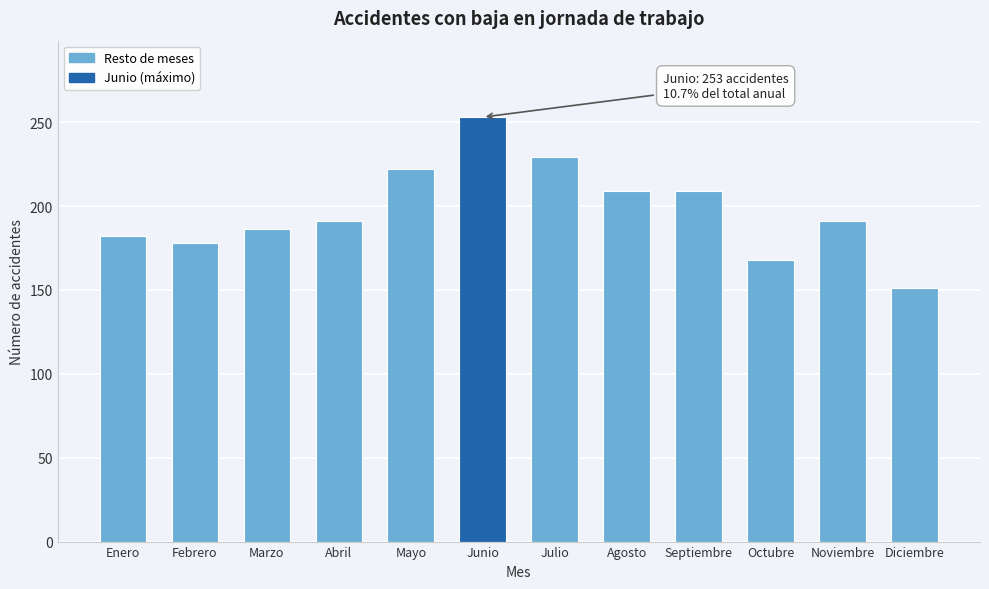

Reading right to left, extract all data points from this chart.

151	191	168	209	209	229	253	222	191	186	178	182